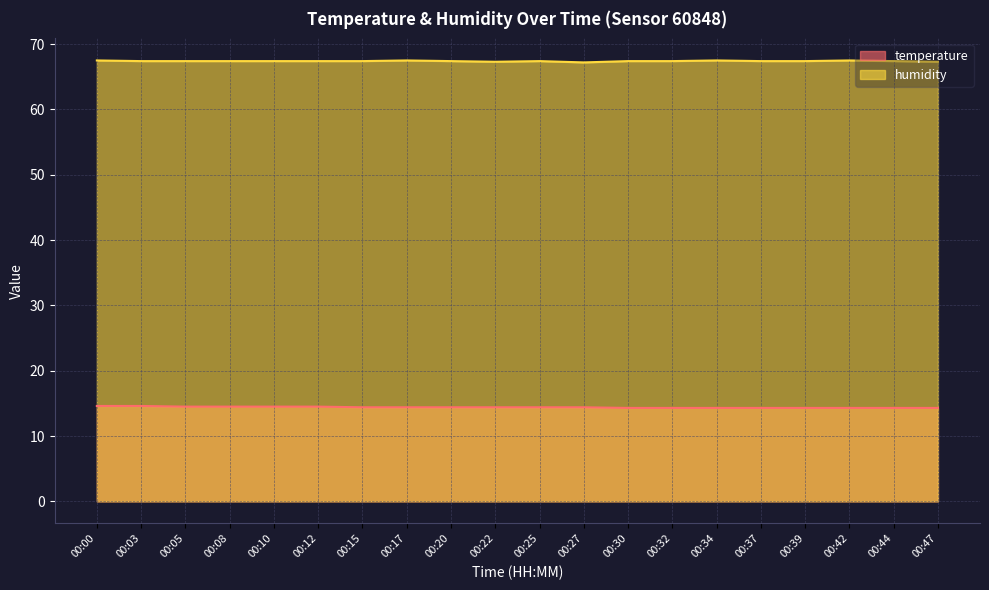

Which series has the largest range (max minus min)?

temperature